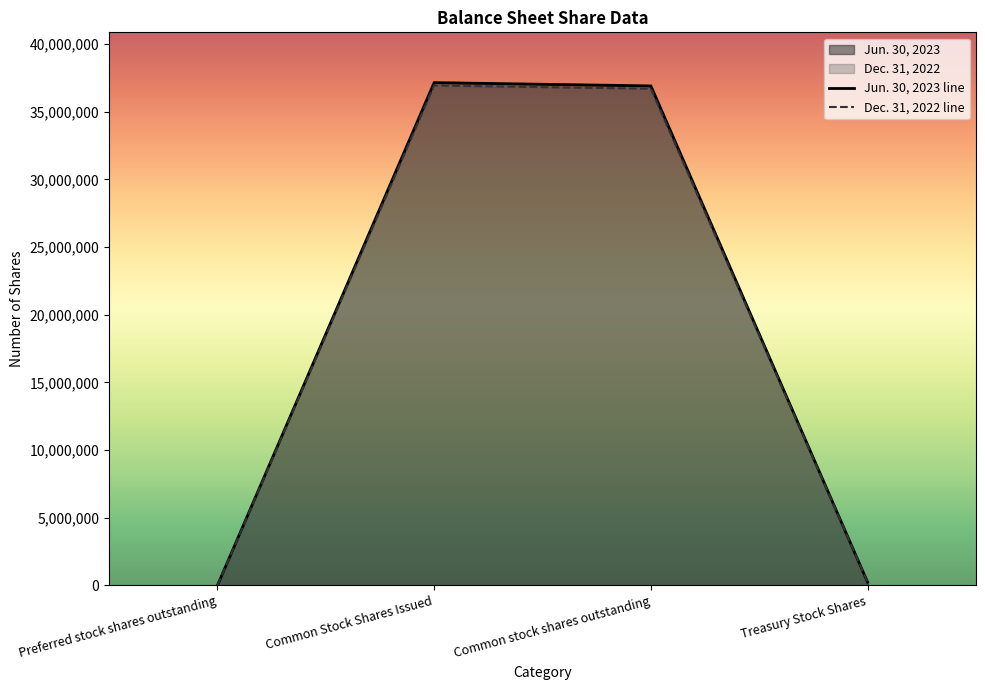

Which series has the widest spread of values?

Jun. 30, 2023 line